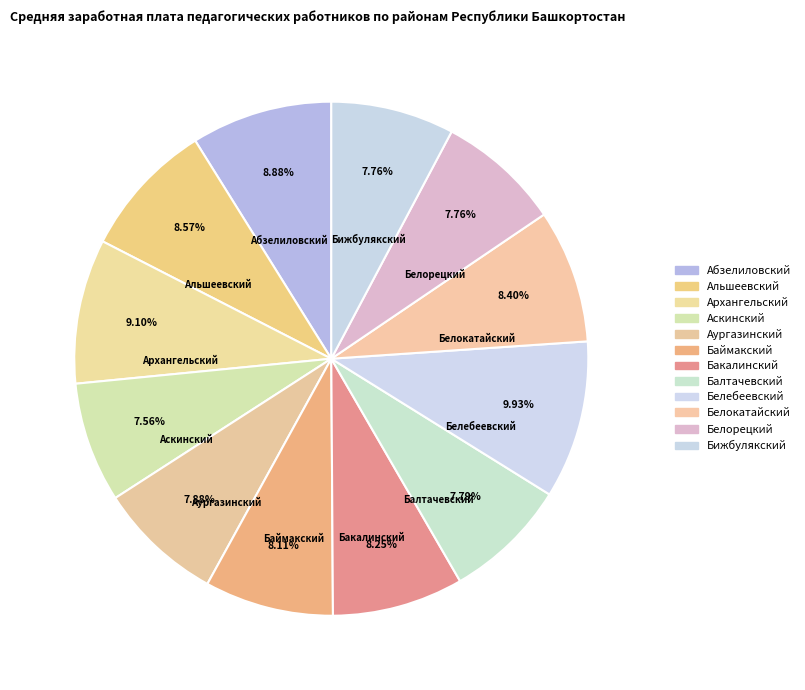

What percentage is the Абзелиловский slice, to the nearest percent?

9%